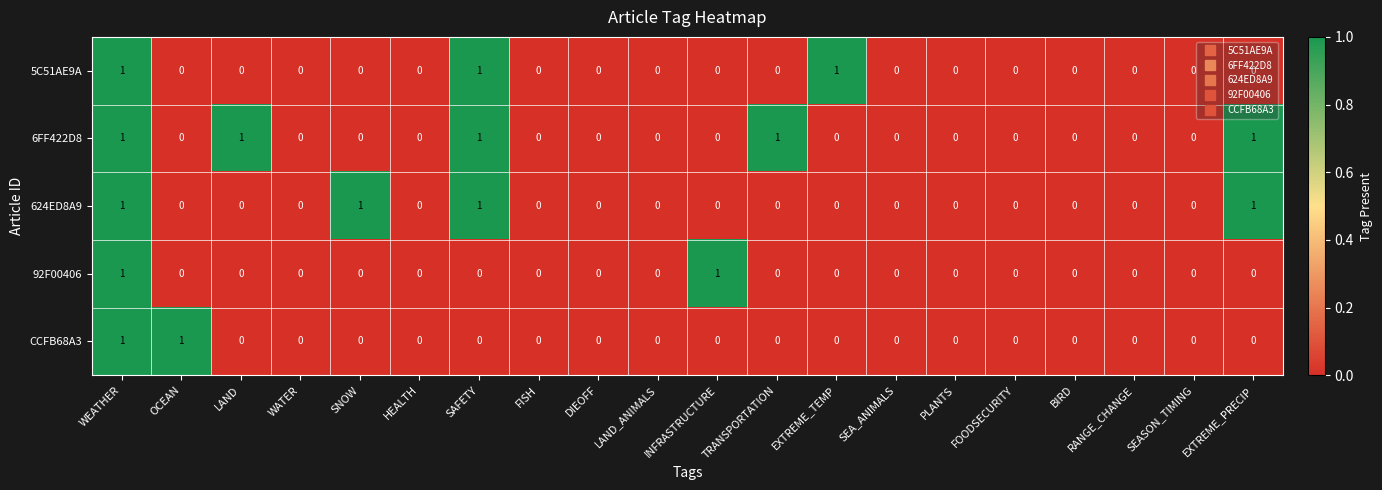

How many data points in 5C51AE9A are above 0?

3